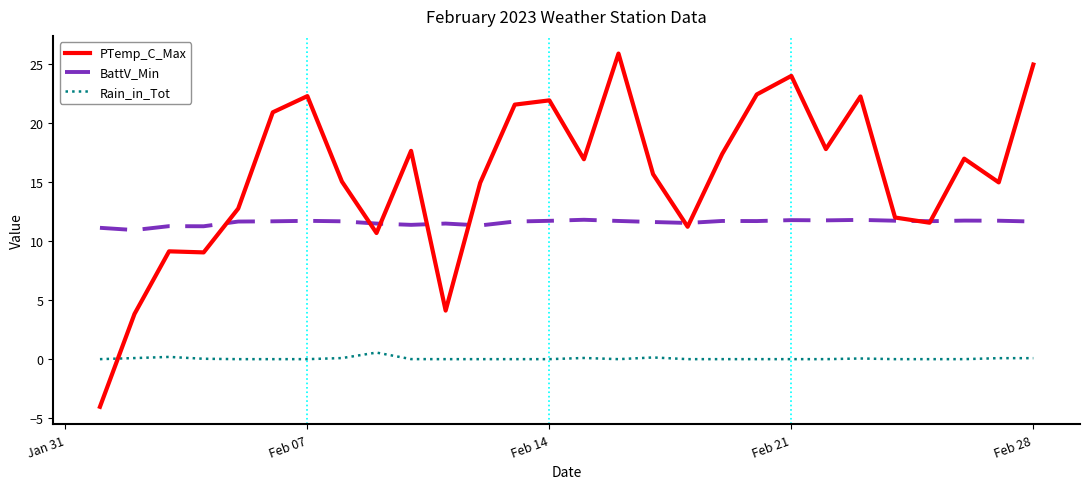

List the series in order of their peak value, highest first.

PTemp_C_Max, BattV_Min, Rain_in_Tot